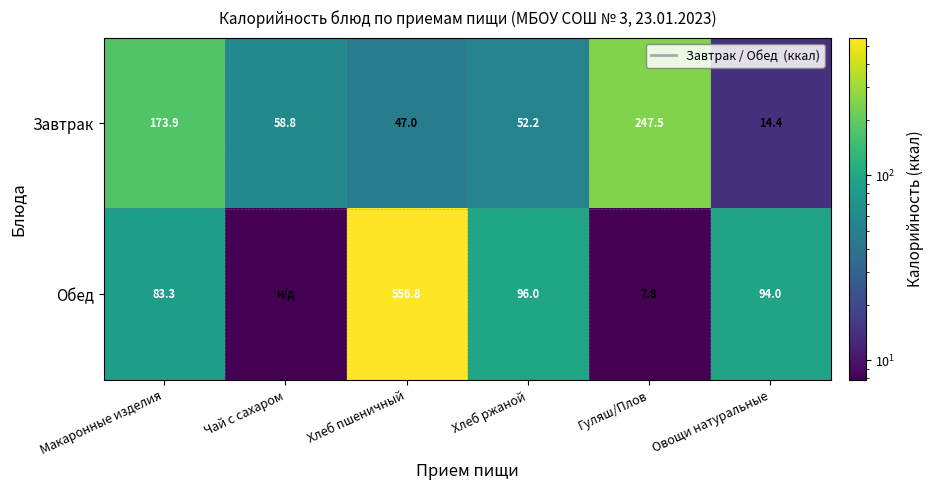

At Хлеб пшеничный, list the series in order from largest to smallest.

Обед, Завтрак